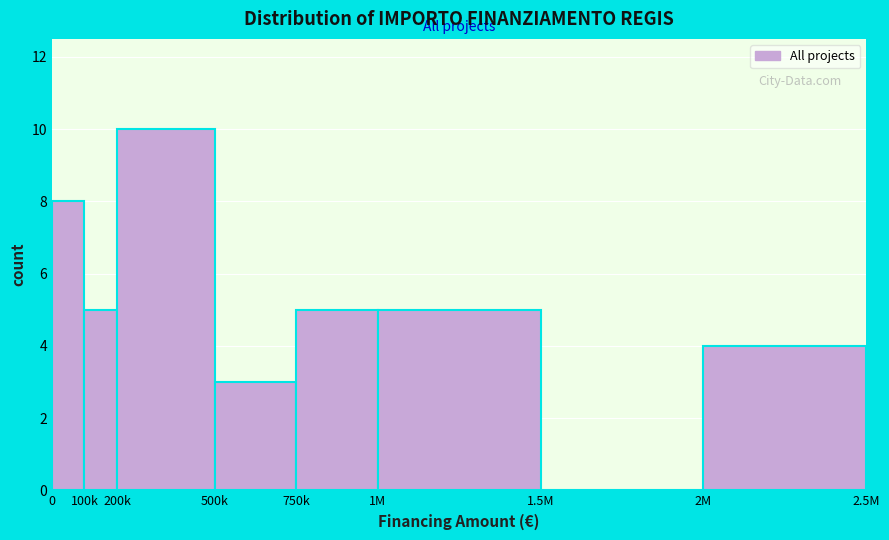

Reading left to right, what are all the values shown in this chart?

0=8	100k=5	200k=10	500k=3	750k=5	1M=5	1.5M=0	2M=4